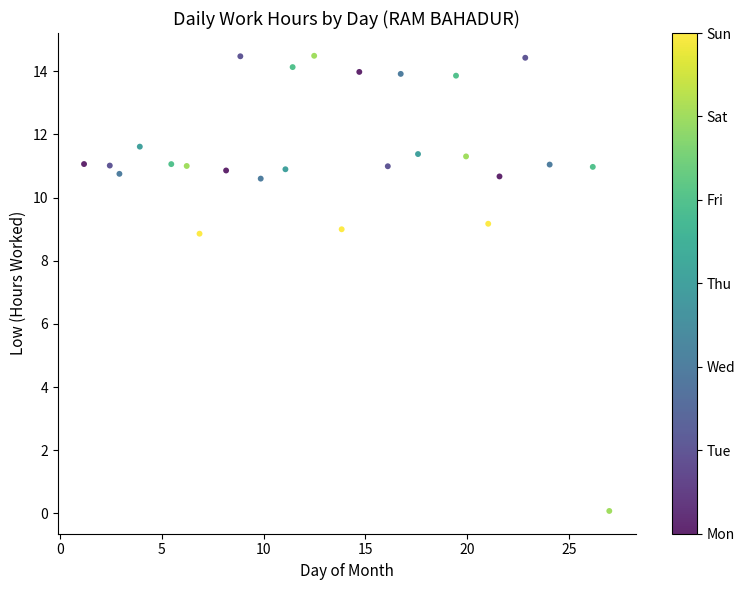

What is the range of X values (max minus min)?

25.8